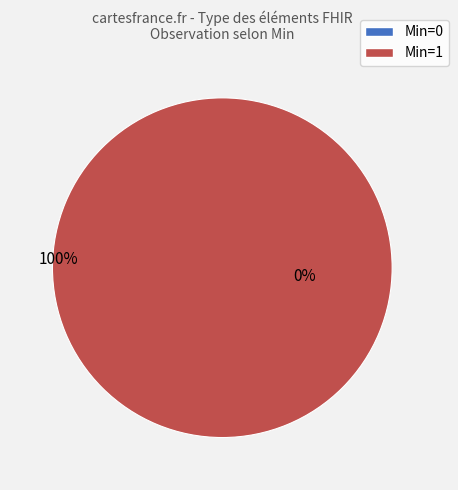

What is the largest slice in the pie chart?

Min=1